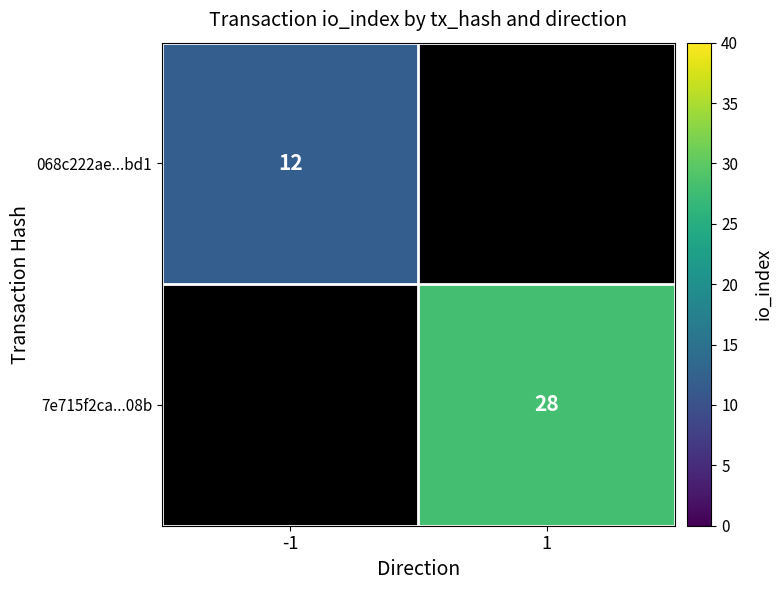

The 7e715f2ca...08b series shows 28 at 1. True or false?

True